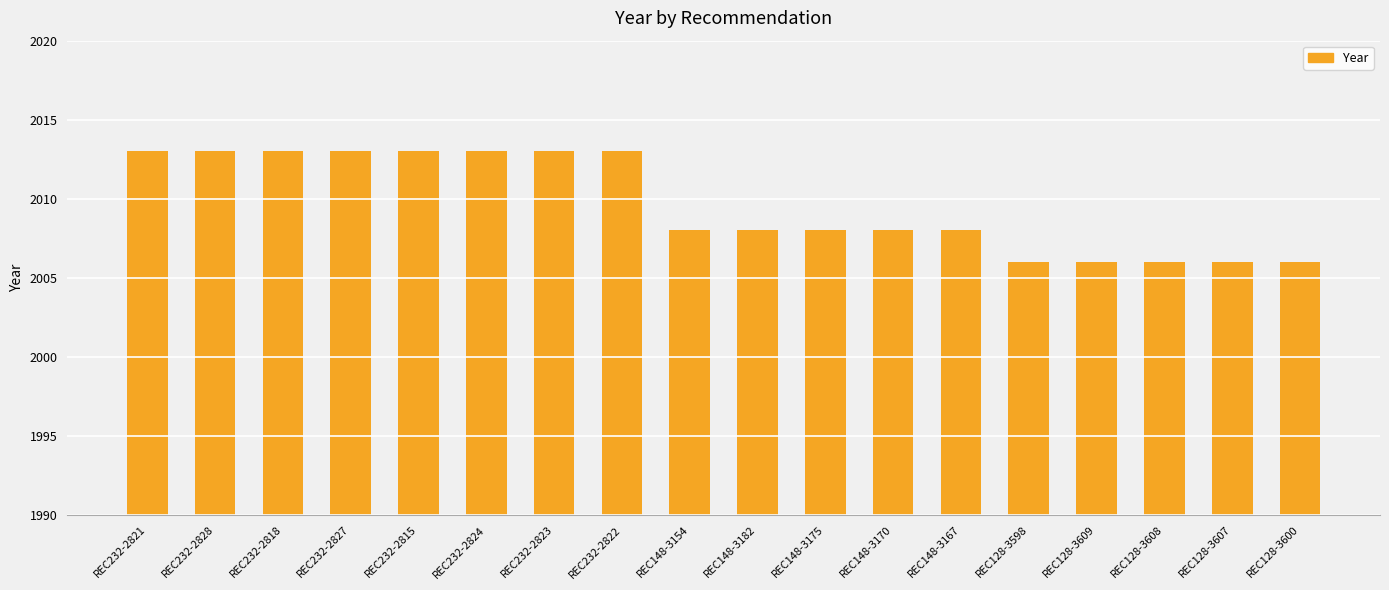

What is the sum of the values at REC128-3598 and REC148-3167?

4014